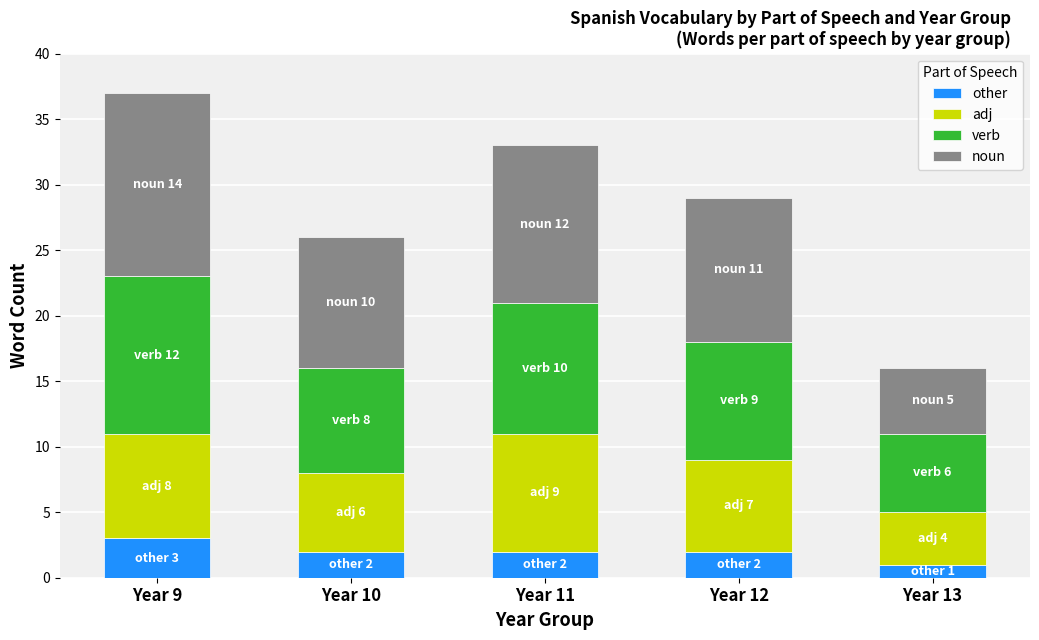

The value of other at Year 9 is 1. True or false?

False